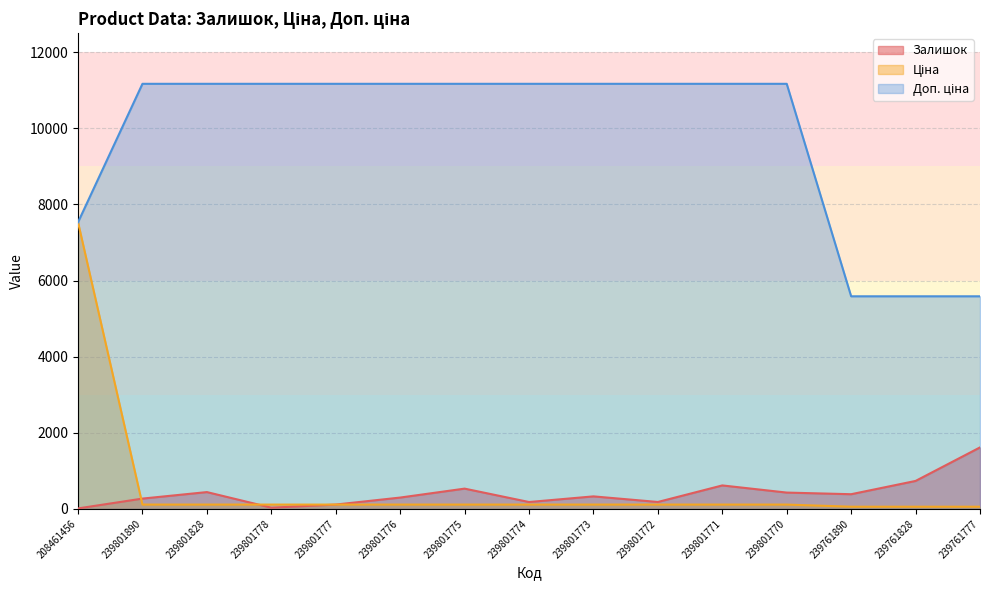

What is the highest value of the Залишок series?

1614.0